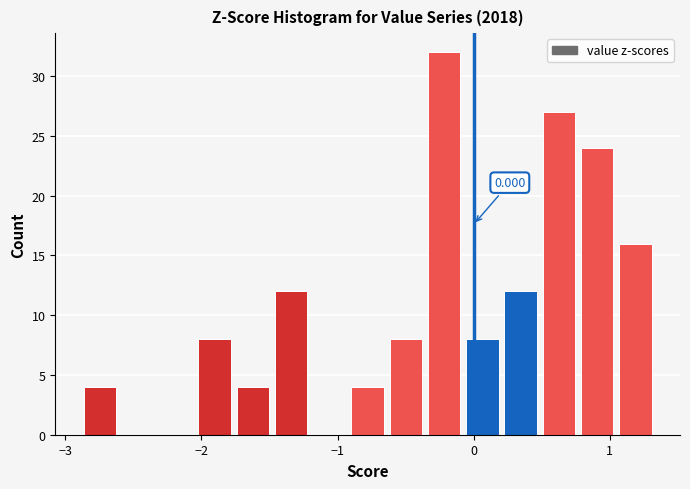

Around what value on the x-axis is the tallest bar? Give the approximate position of its centre, as read against the axis.

-0.2